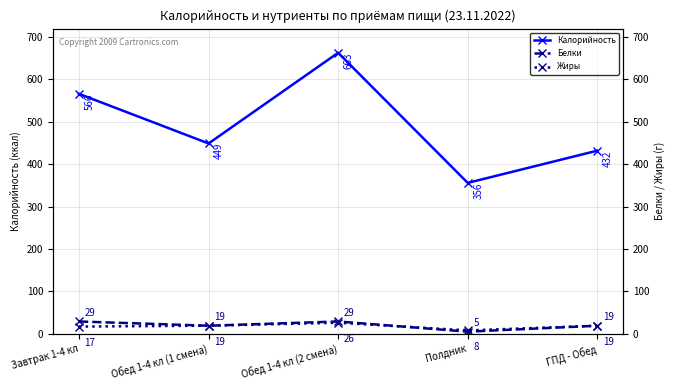

What is the maximum value for Жиры?

26